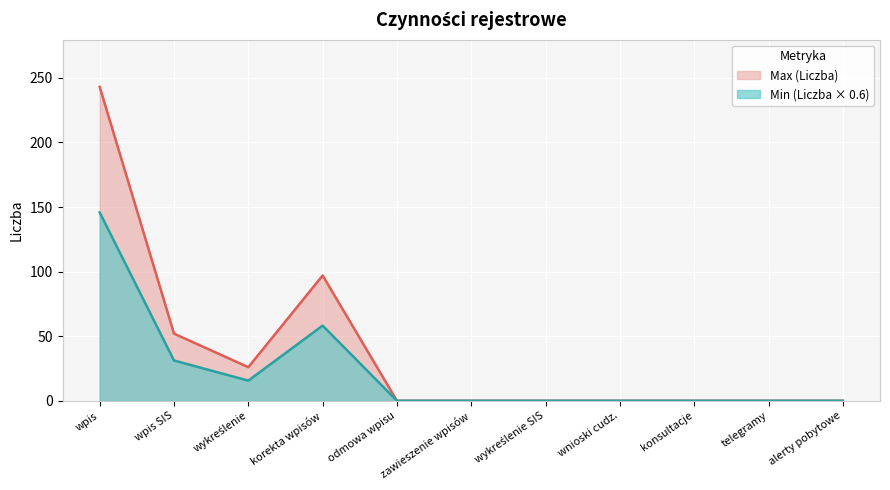

Reading left to right, what are all the values shown in this chart?

wpis=243	wpis SIS=52	wykreślenie=26	korekta wpisów=97	odmowa wpisu=0	zawieszenie wpisów=0	wykreślenie SIS=0	wnioski cudz.=0	konsultacje=0	telegramy=0	alerty pobytowe=0